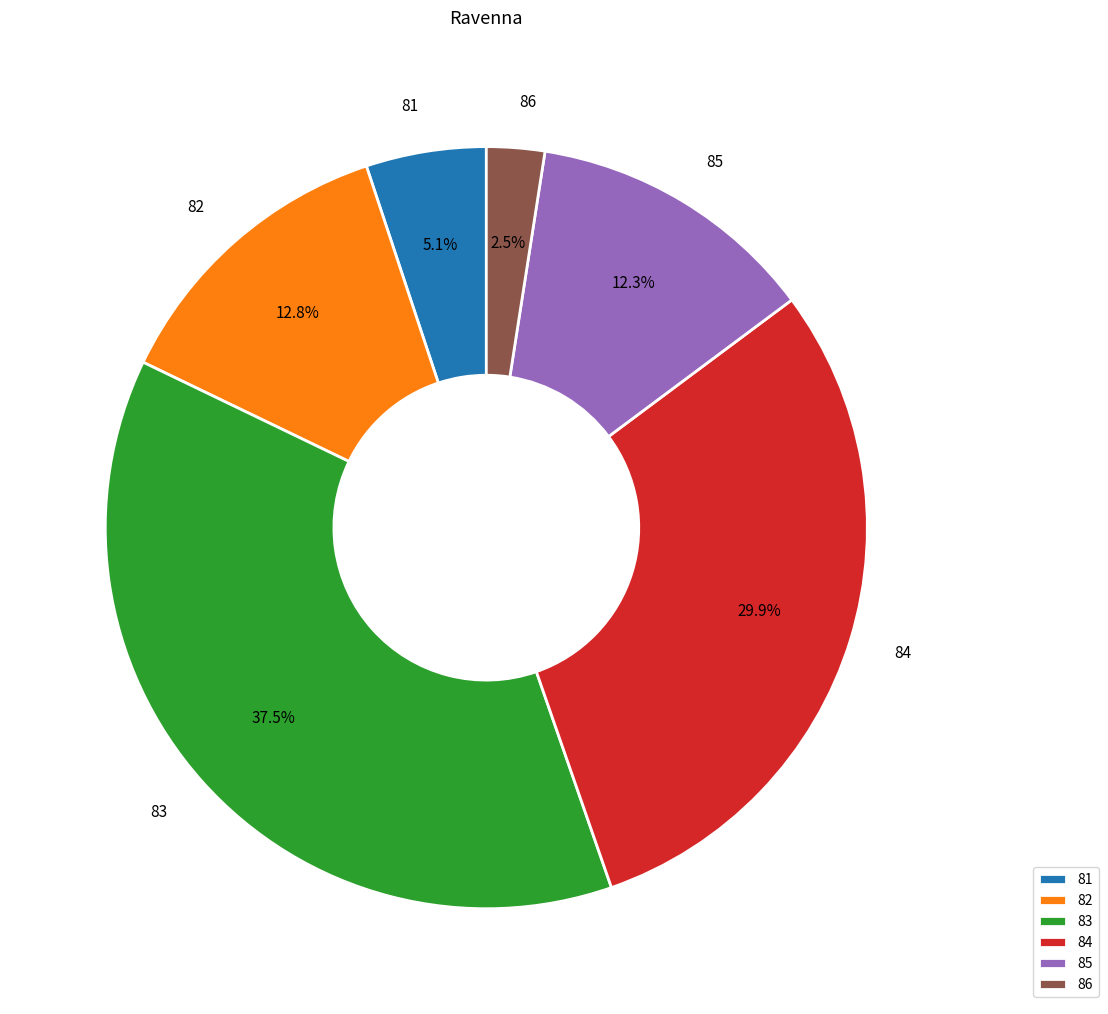

Combined, what portion of the pie is 82 and 85?

25.1%